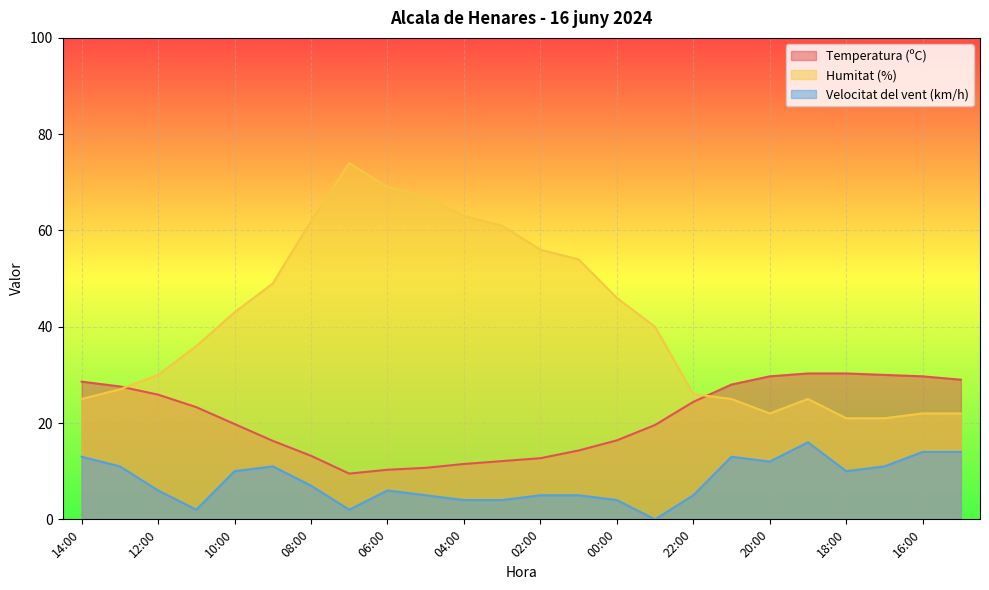

What position from the left is 06:00?

9